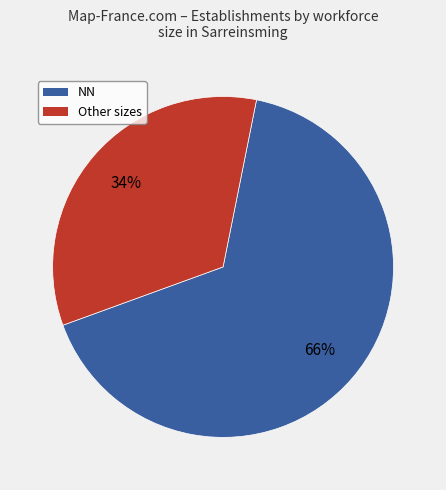

Is there any slice that represents more than half of the pie?

Yes